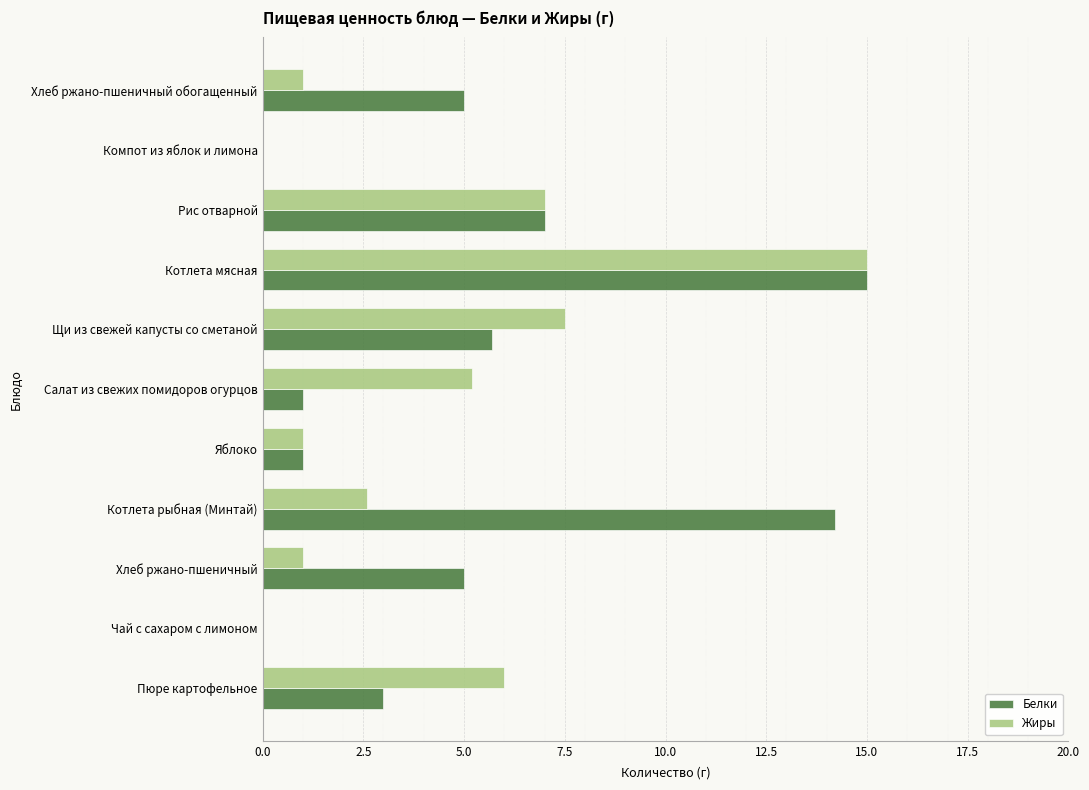

Which series changed the most between Пюре картофельное and Салат из свежих помидоров огурцов?

Белки